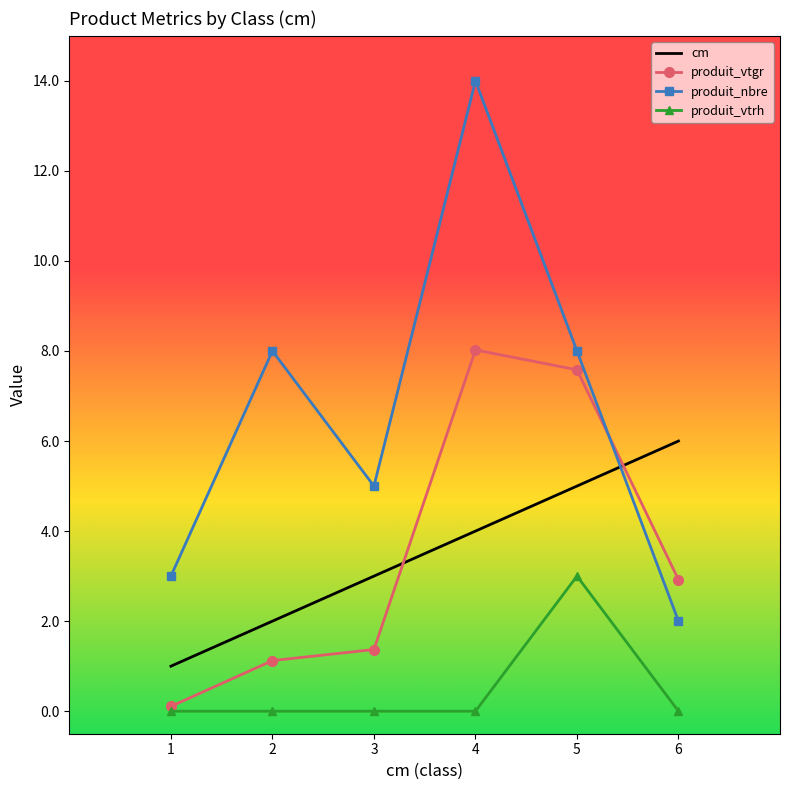

At 6, list the series in order from largest to smallest.

cm, produit_vtgr, produit_nbre, produit_vtrh